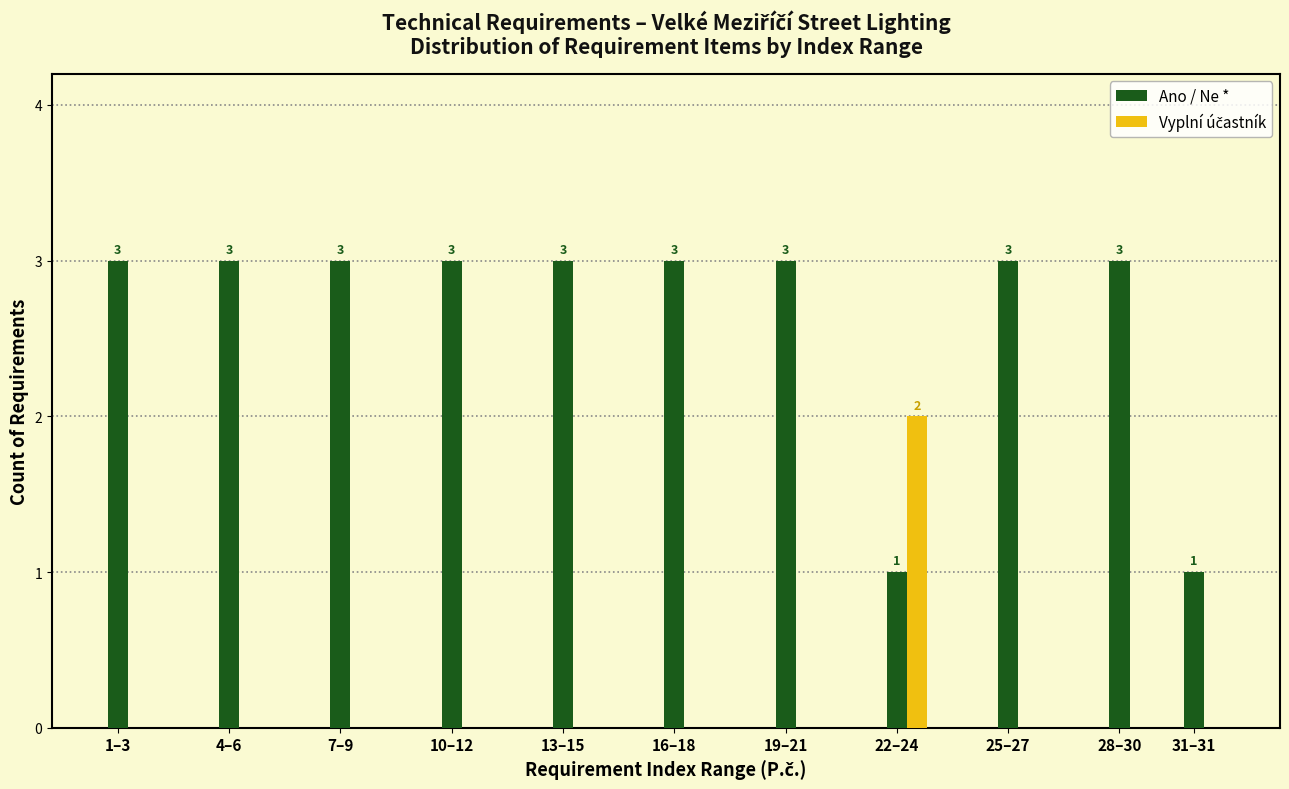

Which series has the largest total across all categories?

Ano / Ne *